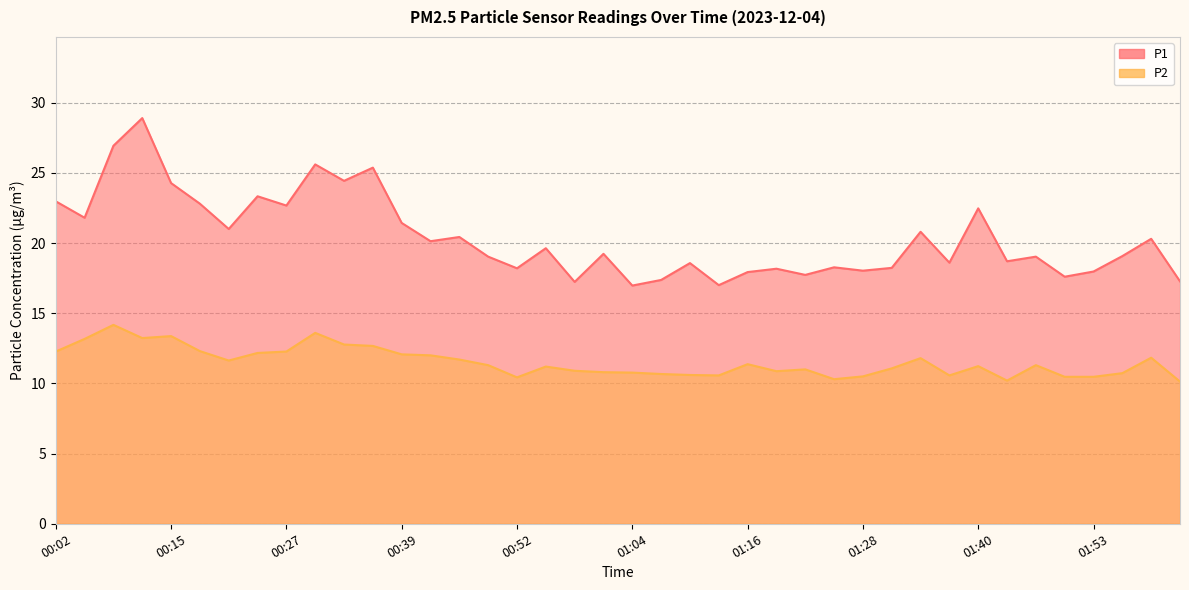

How many values in the P2 series exceed 11?

23